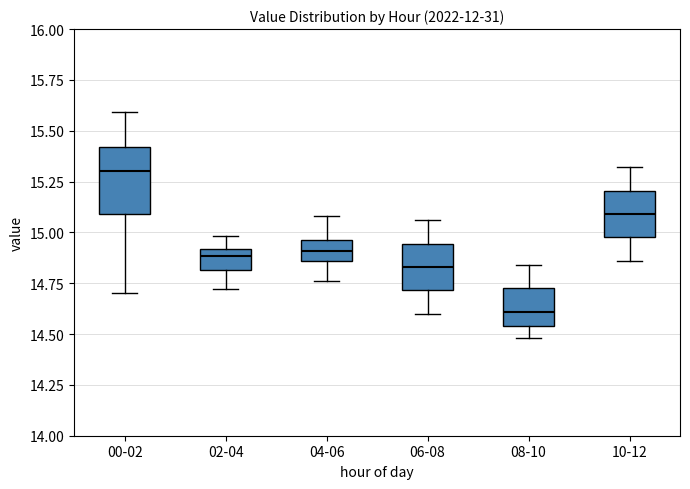

Comparing the boxes themselves (not the whiskers), which one is the tallest?

00-02